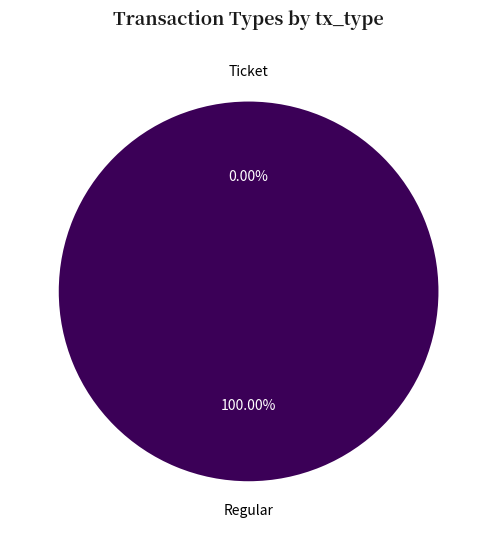

Which has a higher value, Ticket or Regular?

Regular